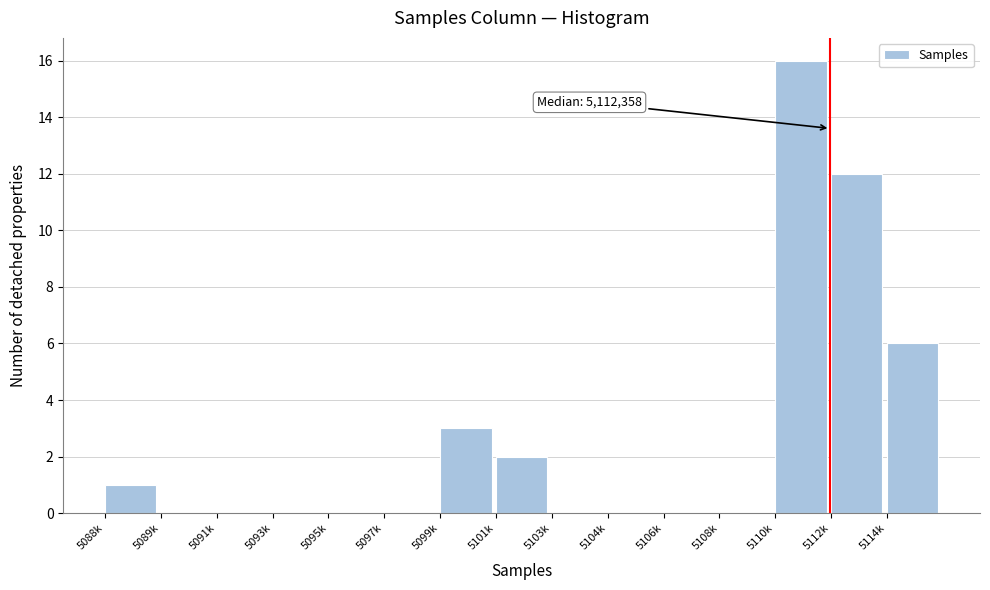

Reading left to right, transcribe all the data shown in this chart.

5088k=1	5089k=0	5091k=0	5093k=0	5095k=0	5097k=0	5099k=3	5101k=2	5103k=0	5104k=0	5106k=0	5108k=0	5110k=16	5112k=12	5114k=6